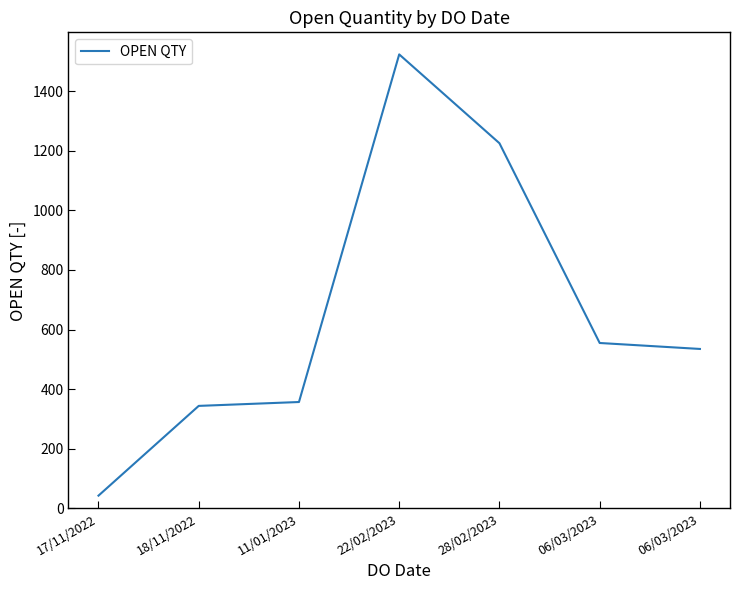

How many distinct data groups are displayed?

1